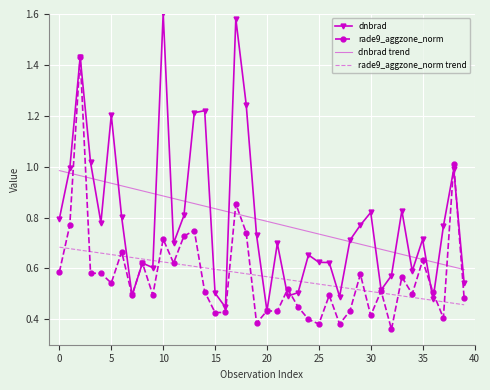

Which series has the widest spread of values?

dnbrad